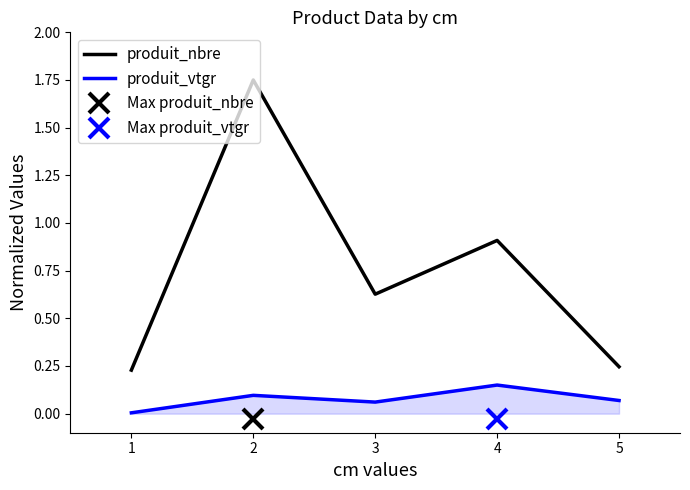

True or false: produit_vtgr has more than 1 interior local peaks.

True